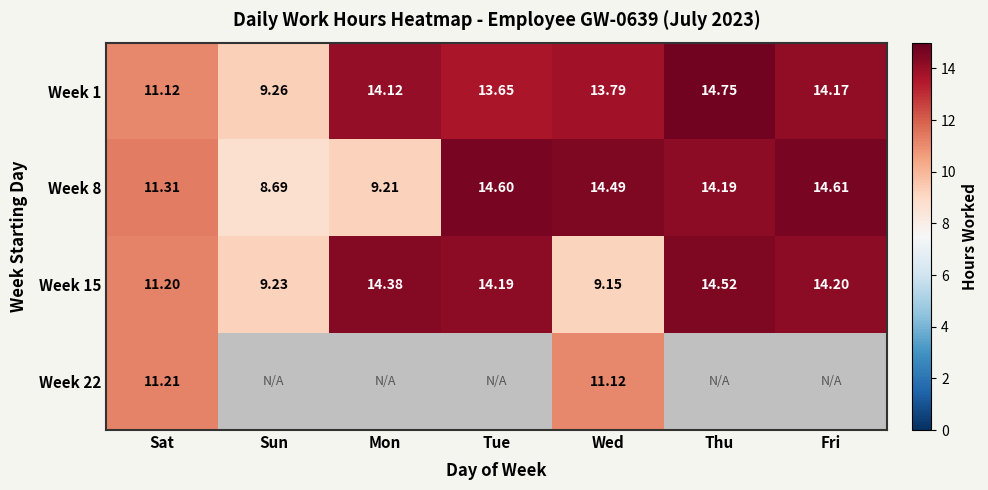

Which category has the highest value across all series?

Thu